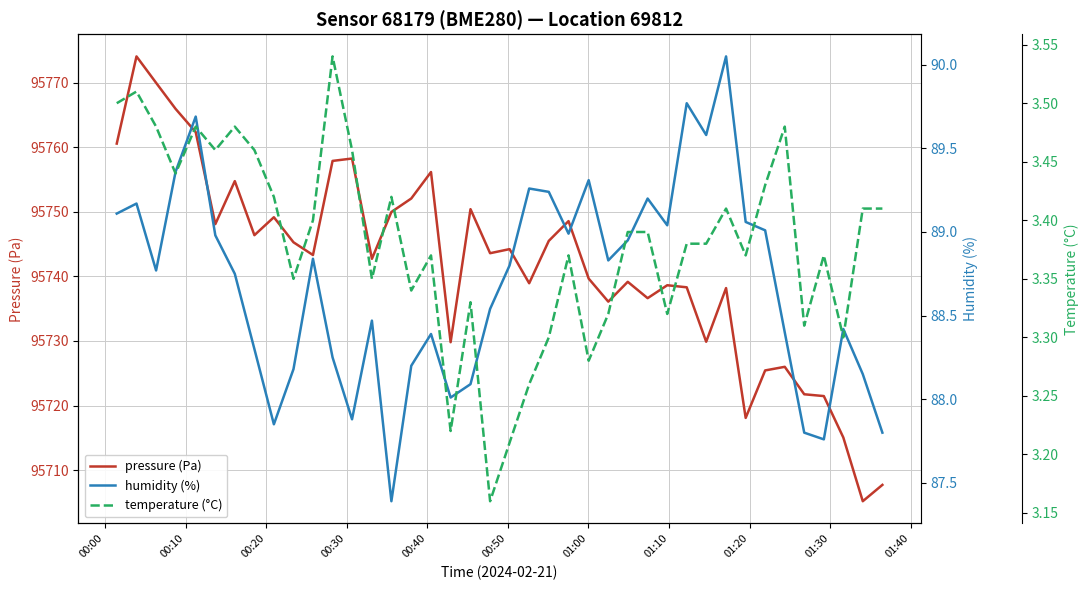

What is the difference between the maximum and minimum values in the temperature (°C) series?

0.4